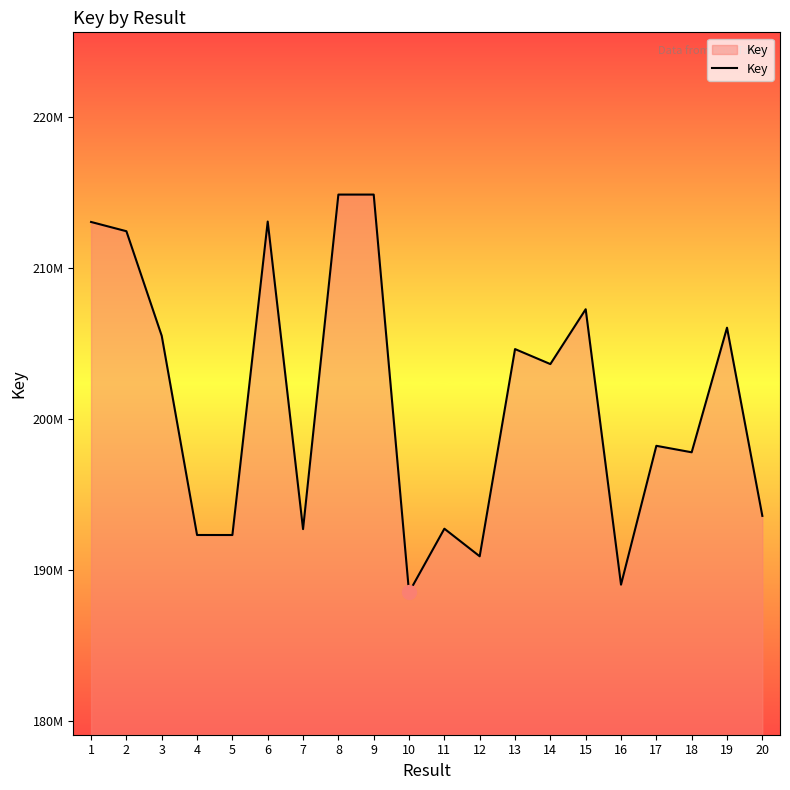

What is the ratio of the value at 17 to the value at 9?

0.9